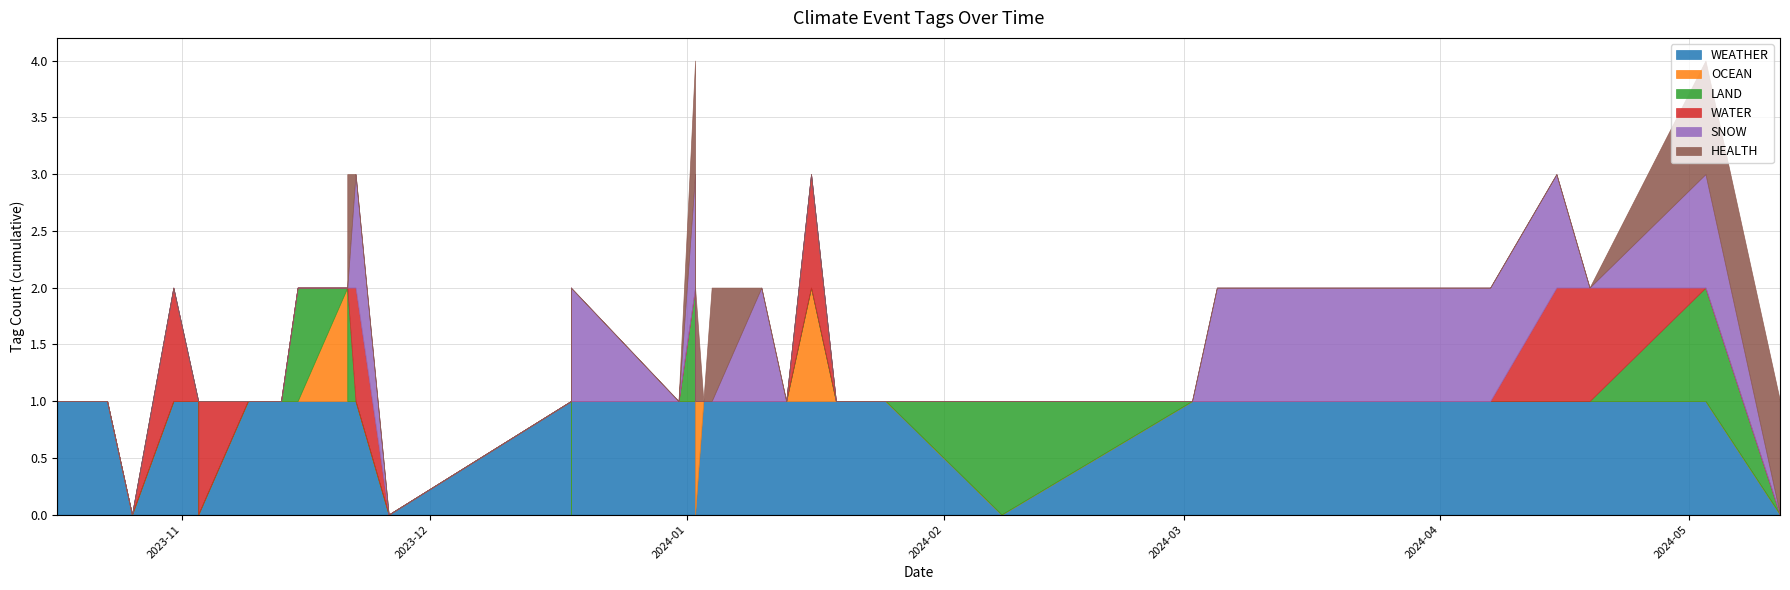

Does the chart have visible grid lines?

Yes